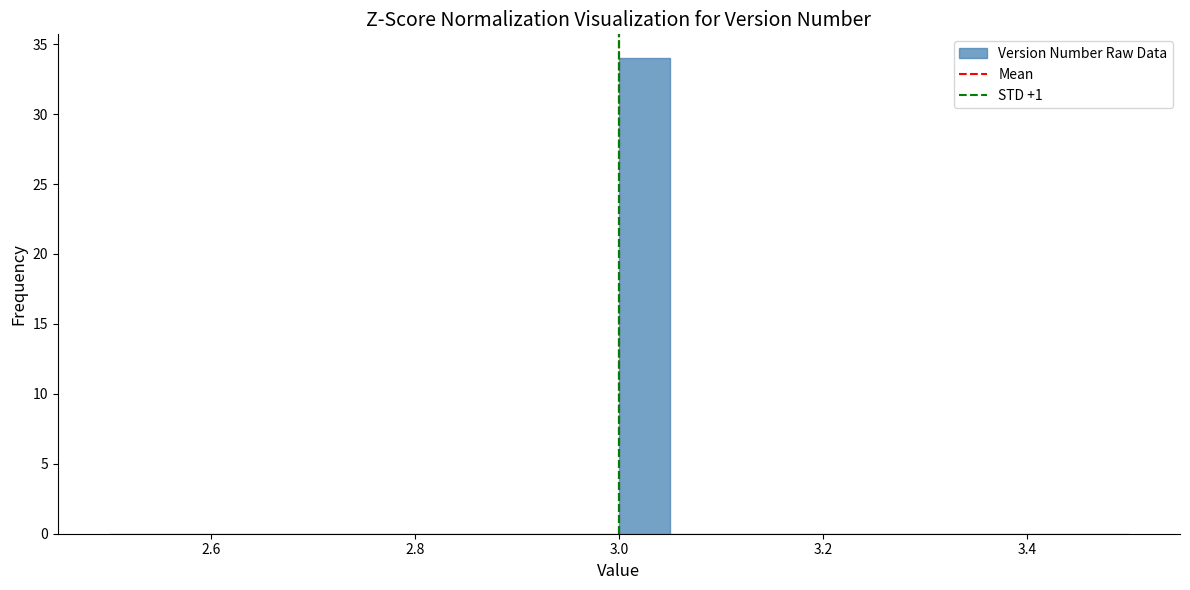

Around what value on the x-axis is the tallest bar? Give the approximate position of its centre, as read against the axis.

3.02